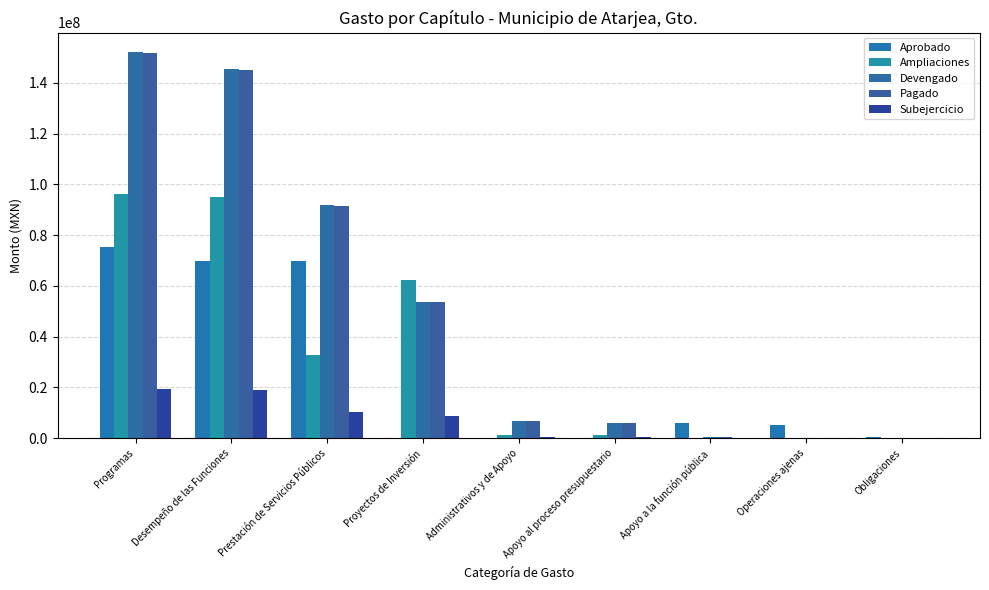

List the series in order of their peak value, lowest first.

Subejercicio, Aprobado, Ampliaciones, Pagado, Devengado